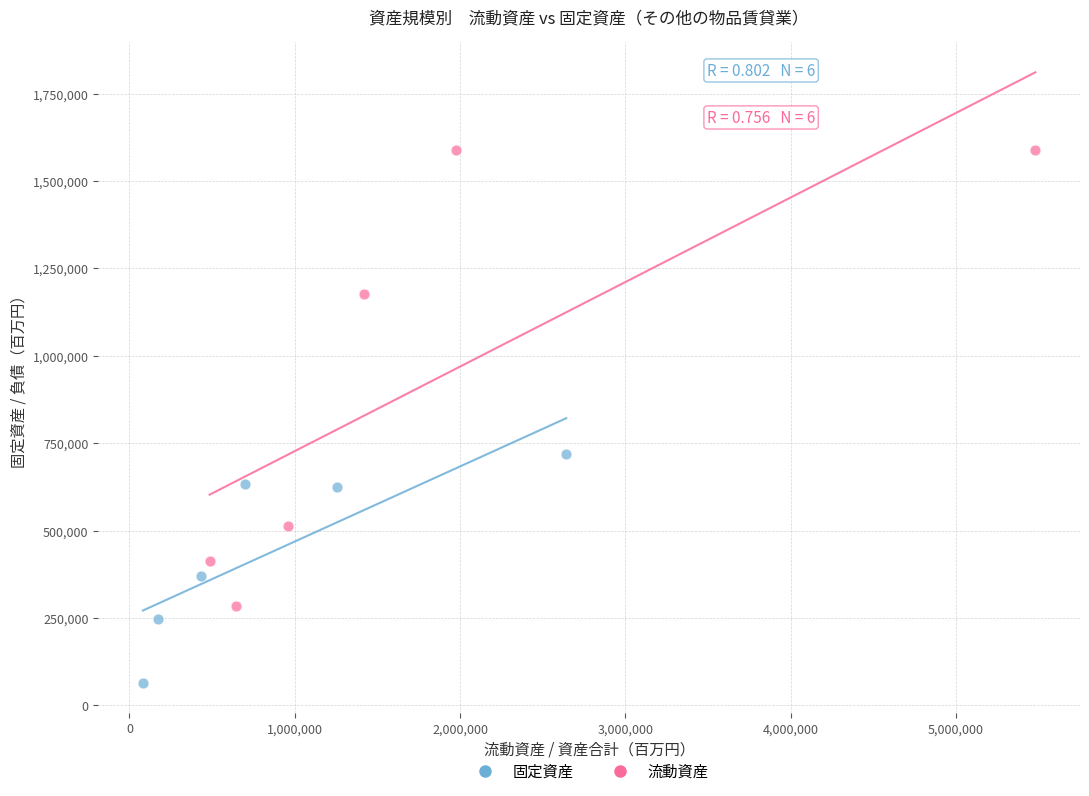

What are all the series names shown in the legend?

固定資産, 流動資産